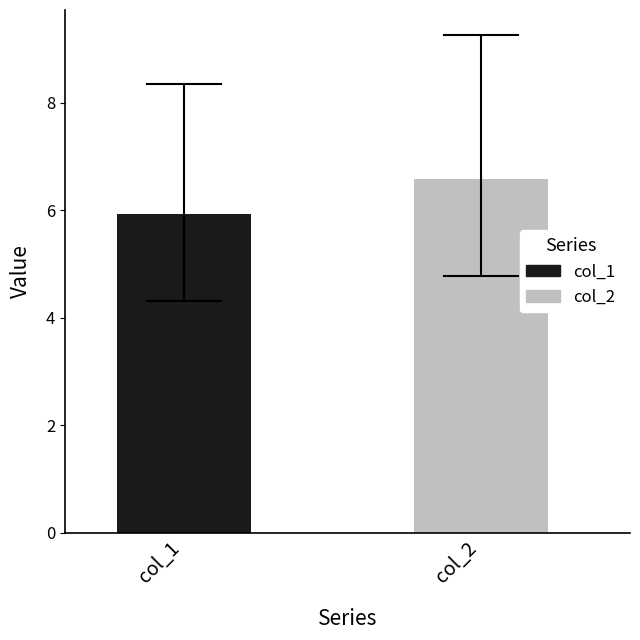

Which series has the widest spread of values?

col_1